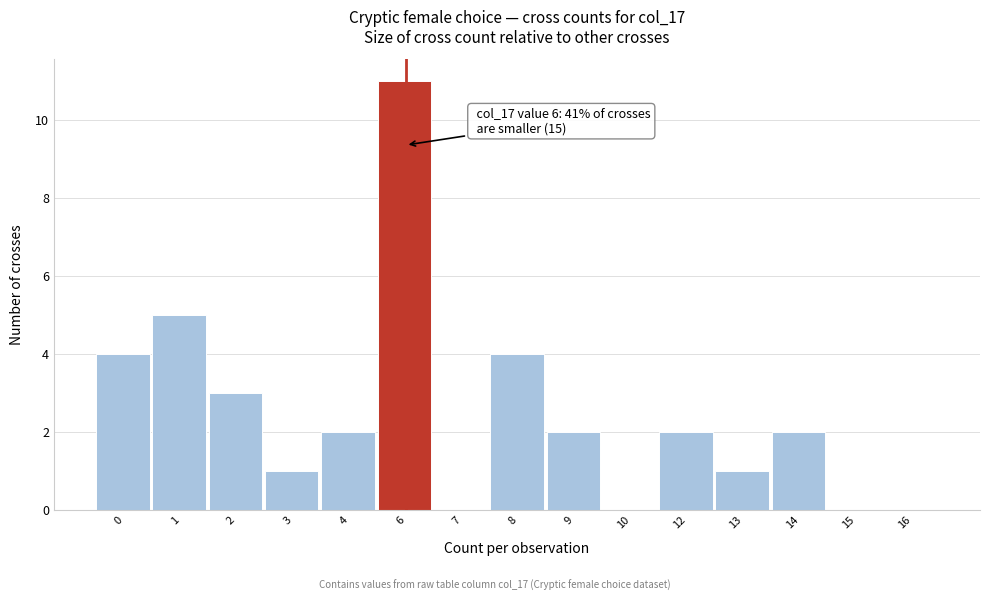

Reading left to right, what are all the values shown in this chart?

0=4	1=5	2=3	3=1	4=2	6=11	7=0	8=4	9=2	10=0	12=2	13=1	14=2	15=0	16=0